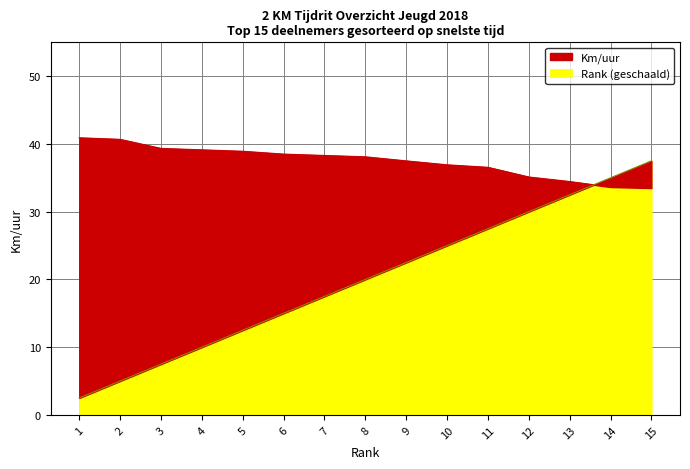

At which label does Km/uur (Speed) reach its minimum?

15